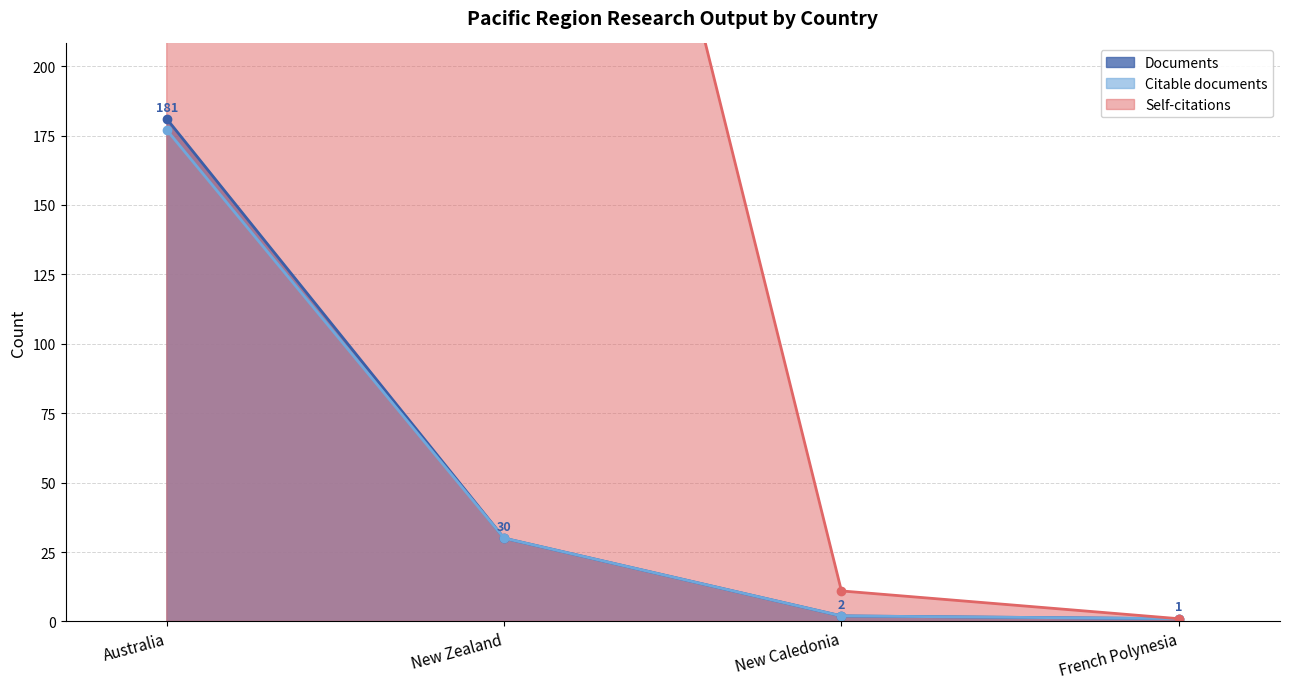

True or false: Citable documents and Documents intersect in this chart.

False